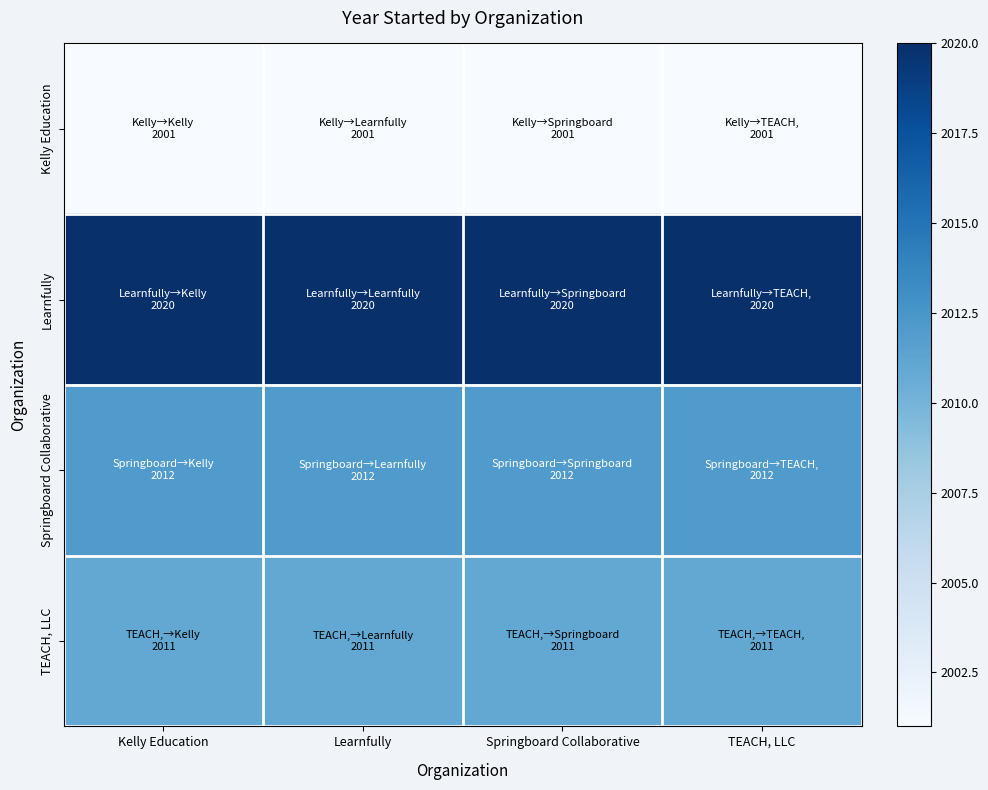

Which series has the widest spread of values?

Kelly Education